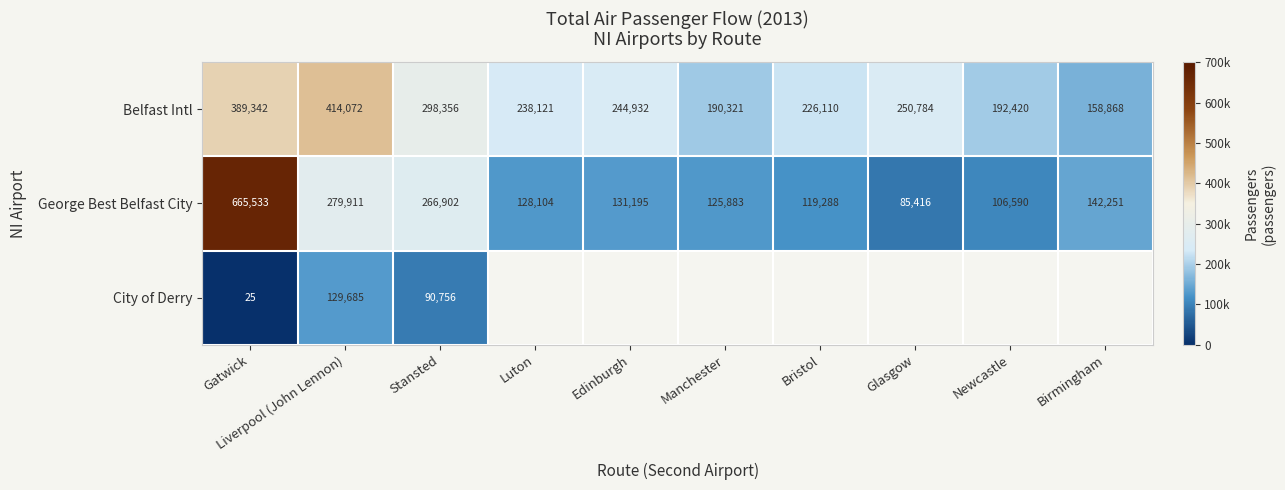

How many values in the Belfast Intl series are below 244932?

5